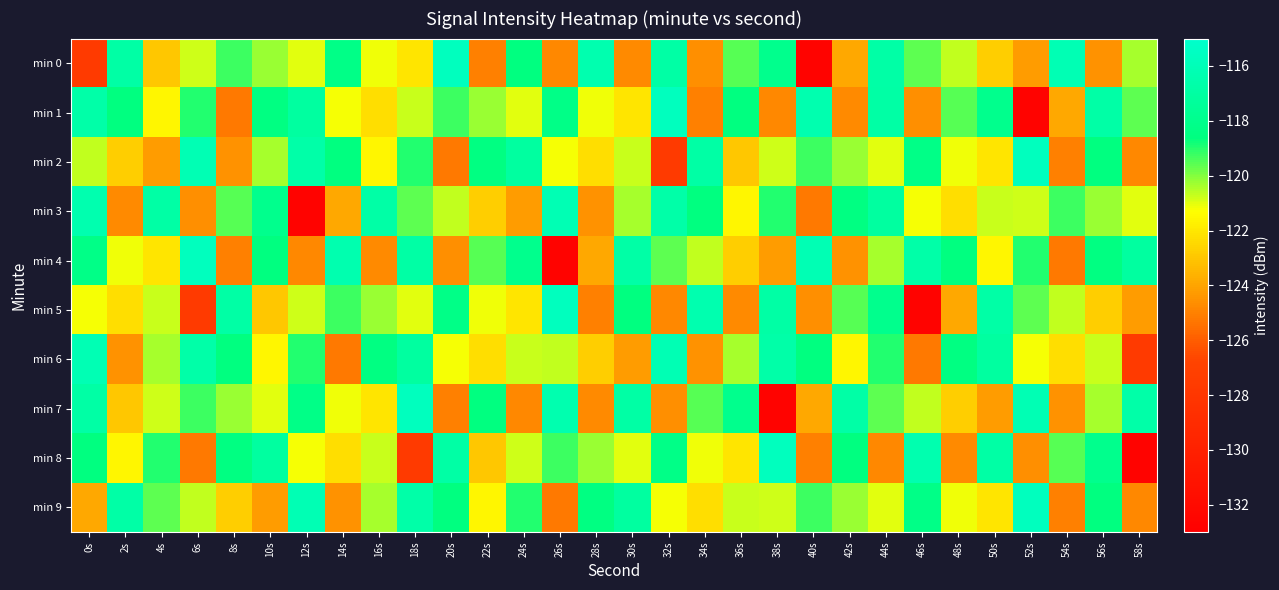

Count the number of categories in the chart.

30